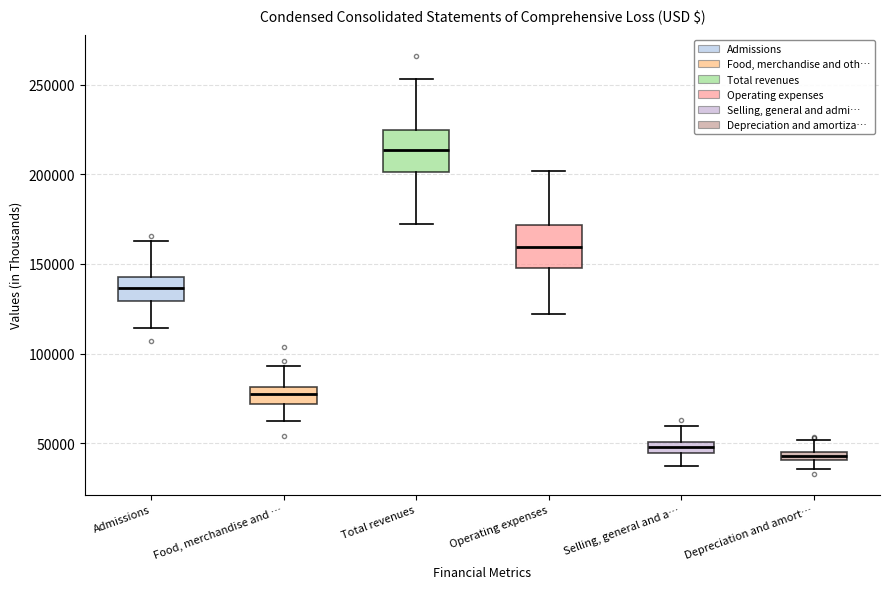

Which box has the highest median line?

Total revenues